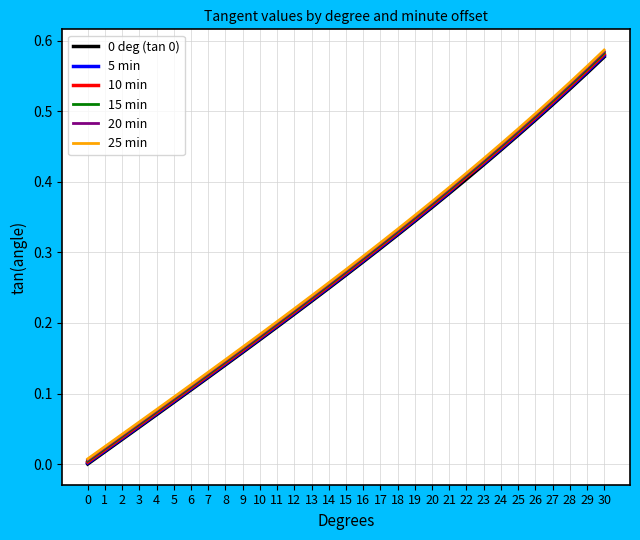

Which label corresponds to the largest value in the chart?

30